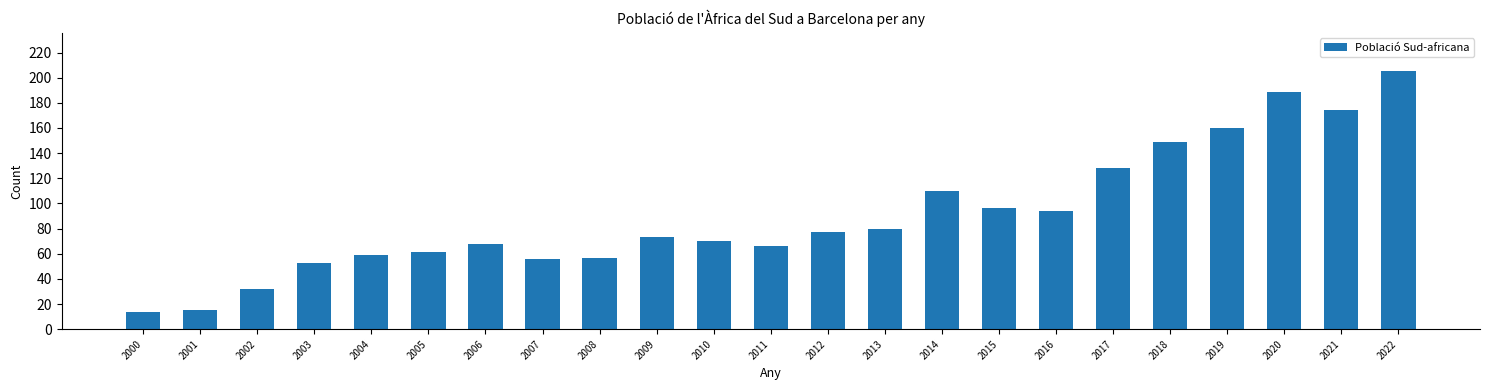

What is the minimum value shown in the chart?

14